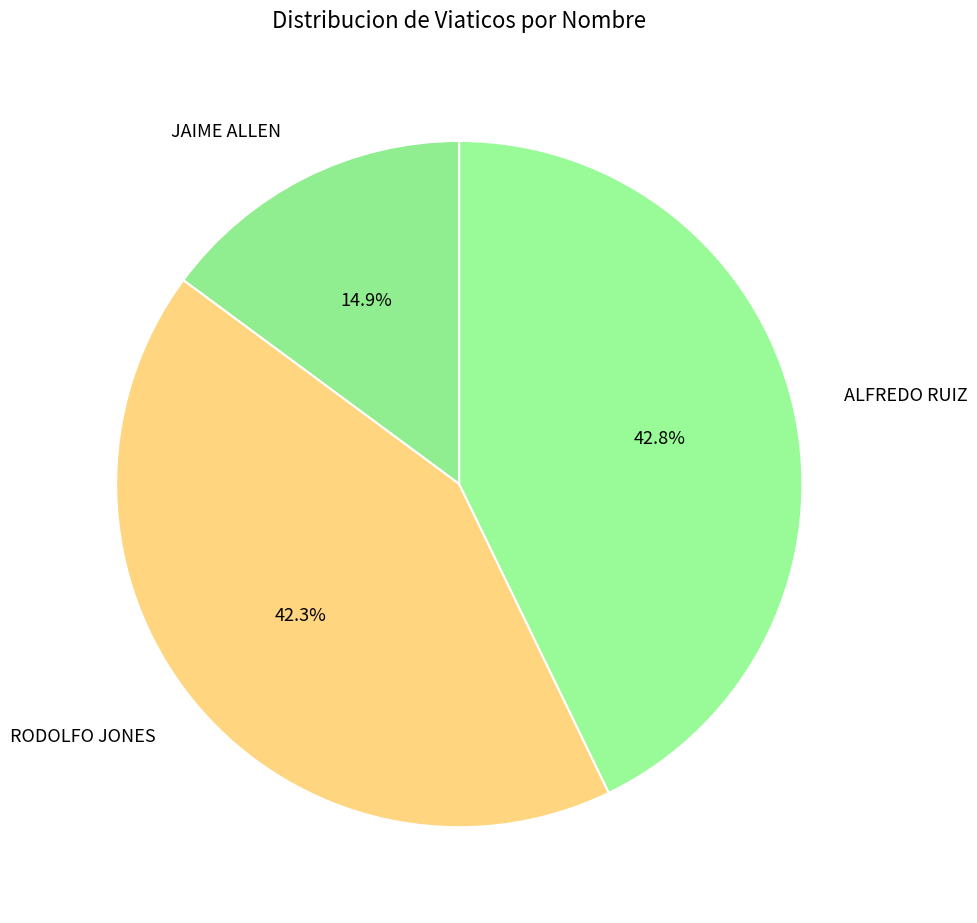

Is there any slice that represents more than half of the pie?

No